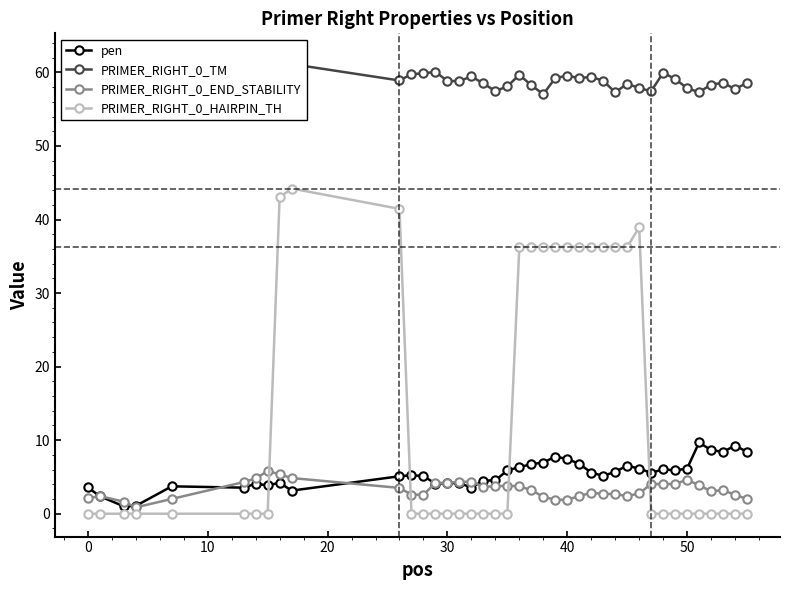

What is the highest value of the PRIMER_RIGHT_0_END_STABILITY series?

5.8